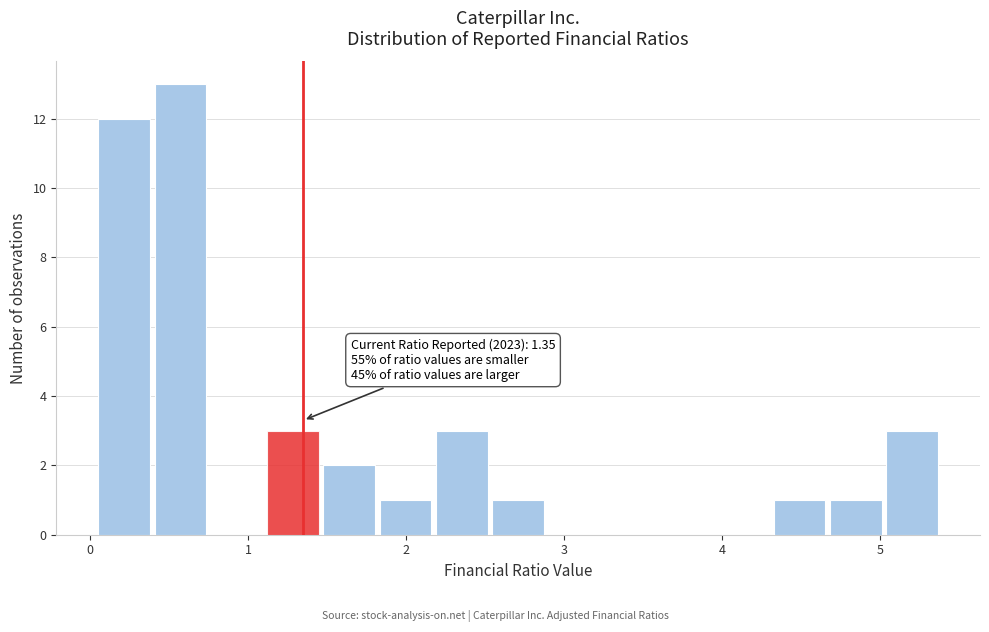

Read against the x-axis, roughly where is the centre of the tallest bar?

0.6